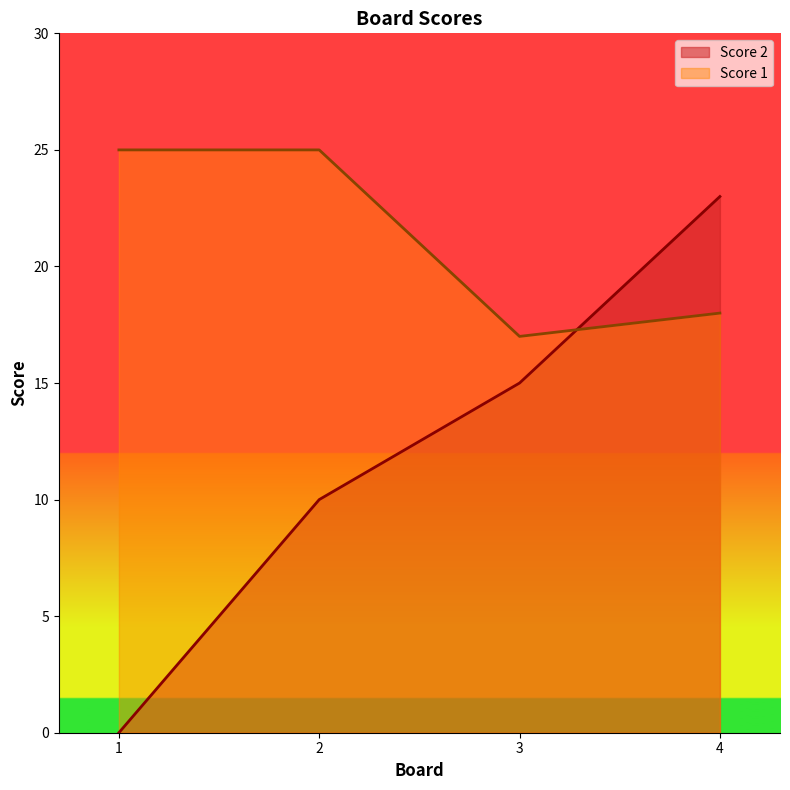

Is it true that Score 2 equals 0 at 1?

True